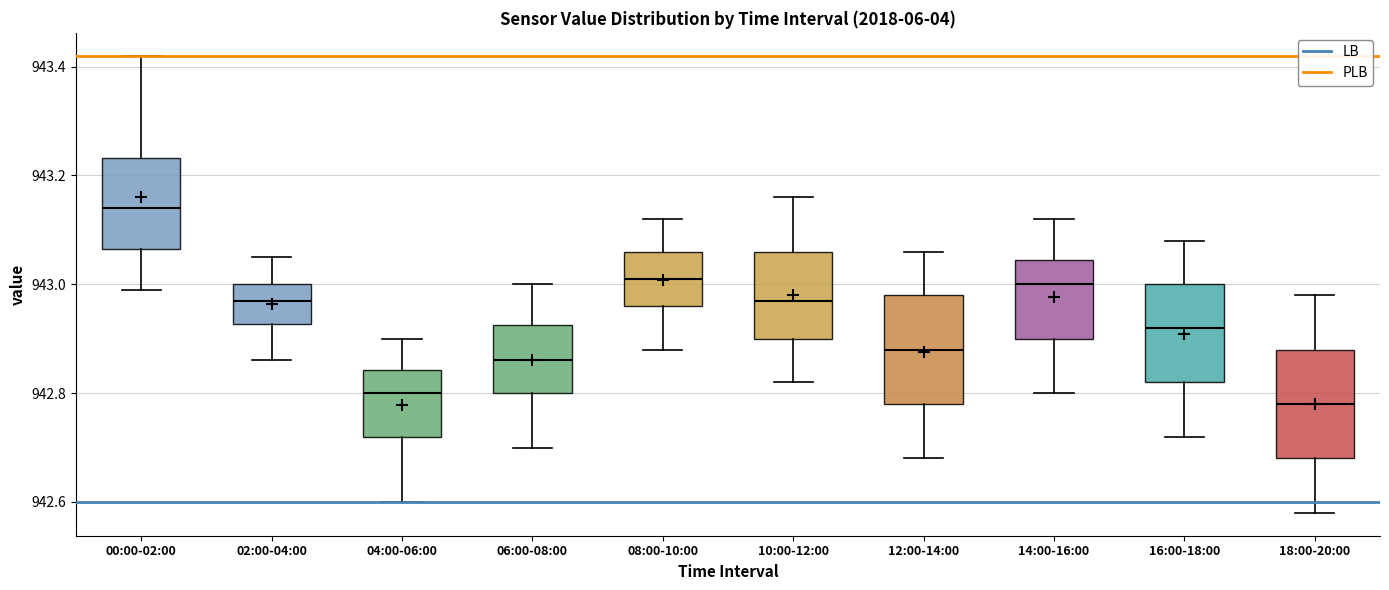

Which box has the highest median line?

00:00-02:00